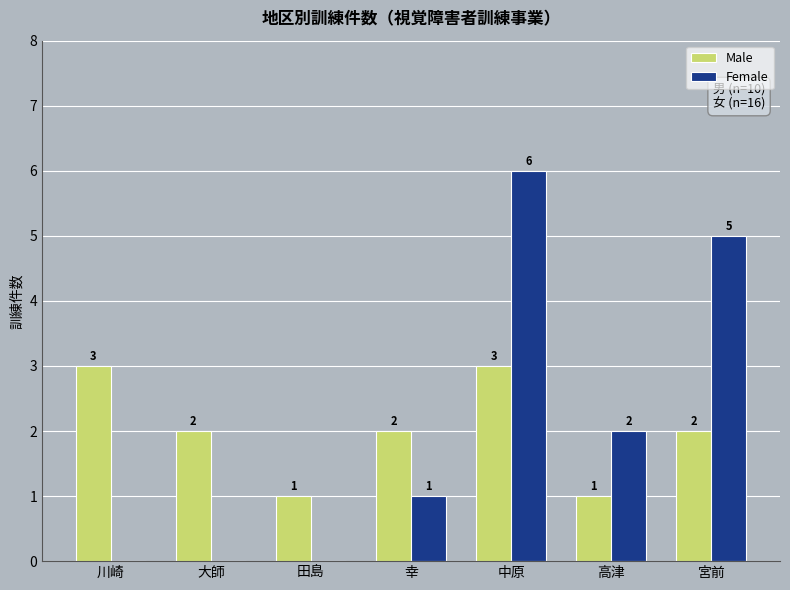

What is the spread (max minus min) of values at 高津?

1